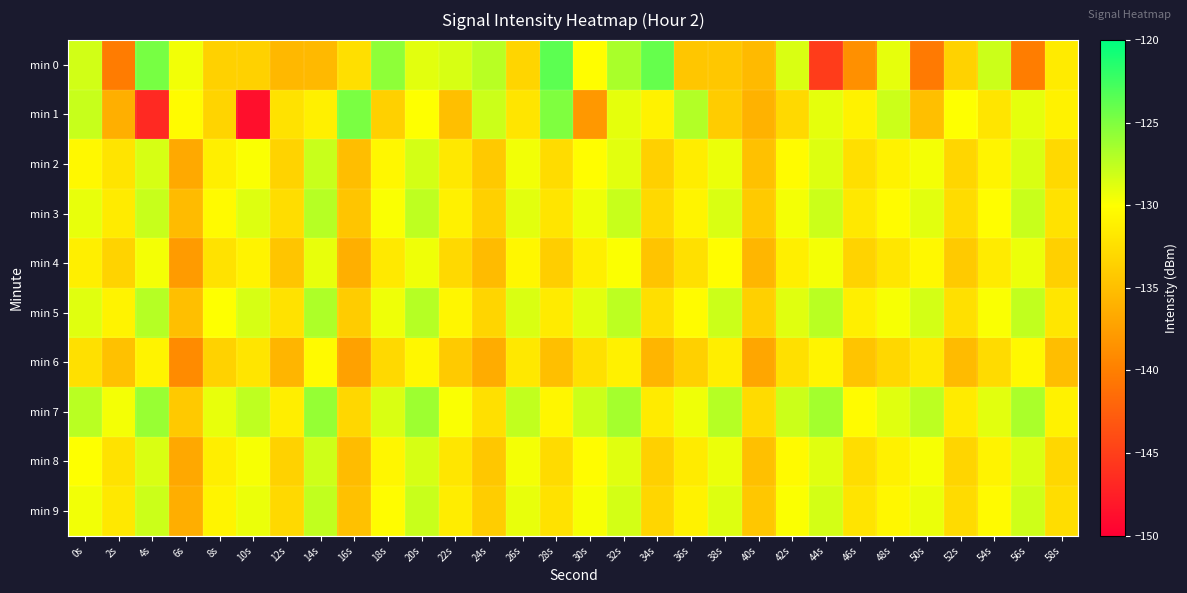

How many categories are shown in the chart?

30